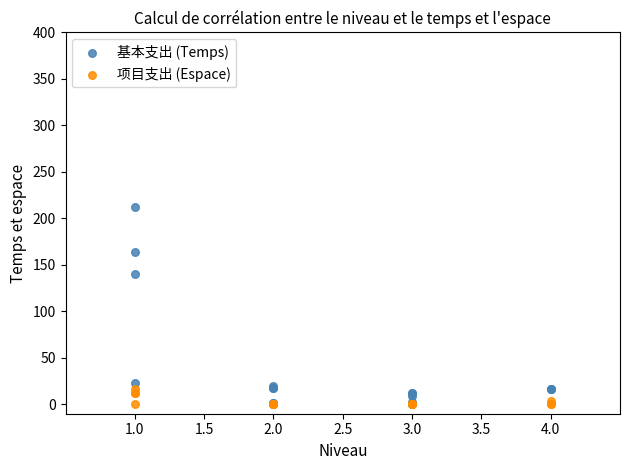

Across all series, what Y value is closest to 106?

140.4